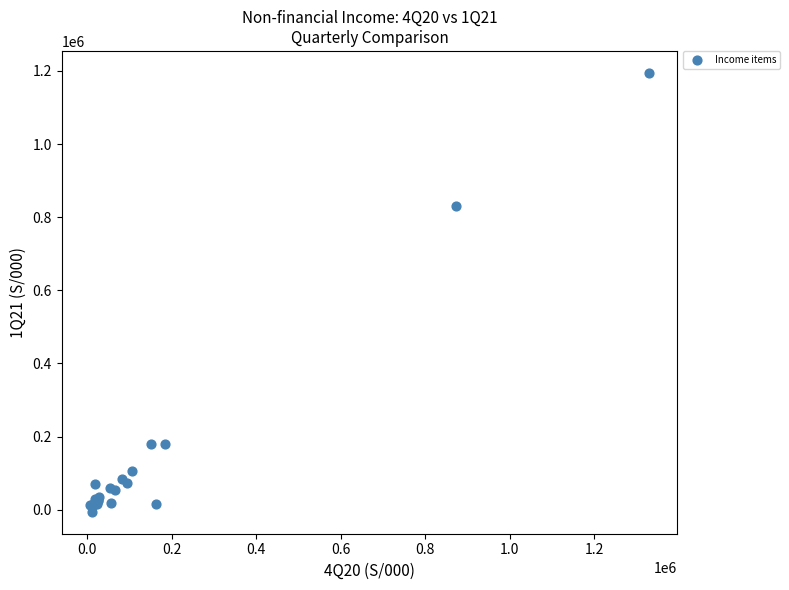

What Y value in the scatter plot is closest to 594497?

830771